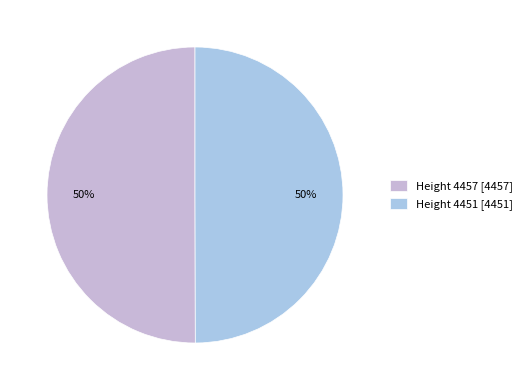

Count the number of slices in the pie.

2